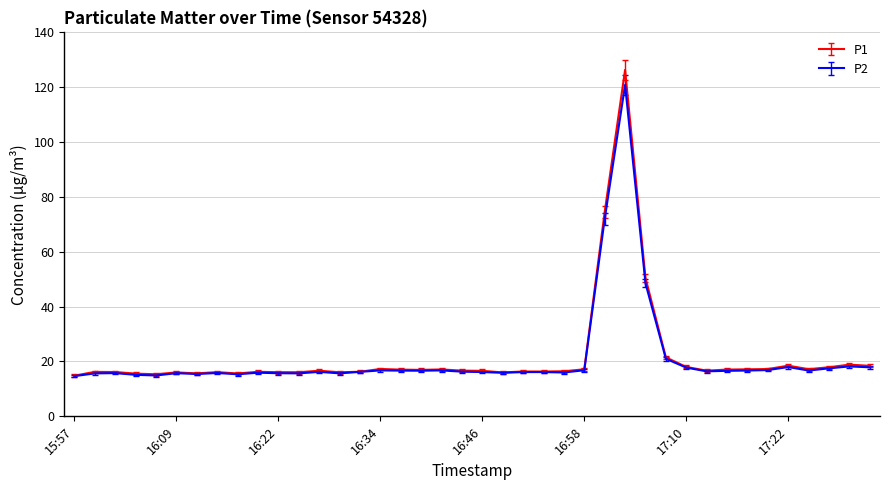

Which series has the largest range (max minus min)?

P1